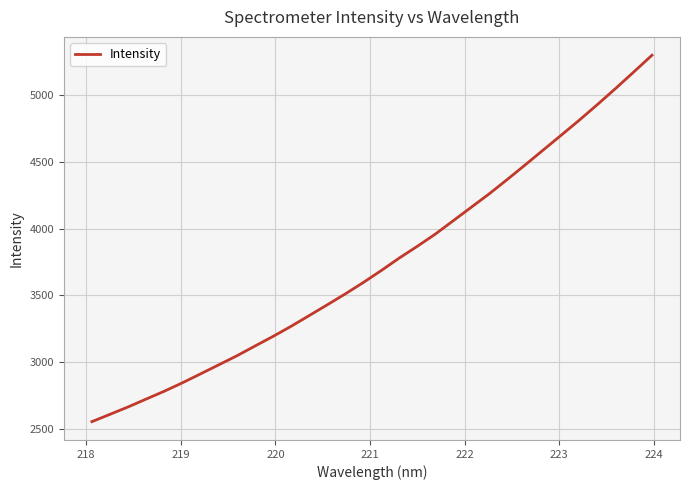

What is the difference between the maximum and minimum values?

2746.9